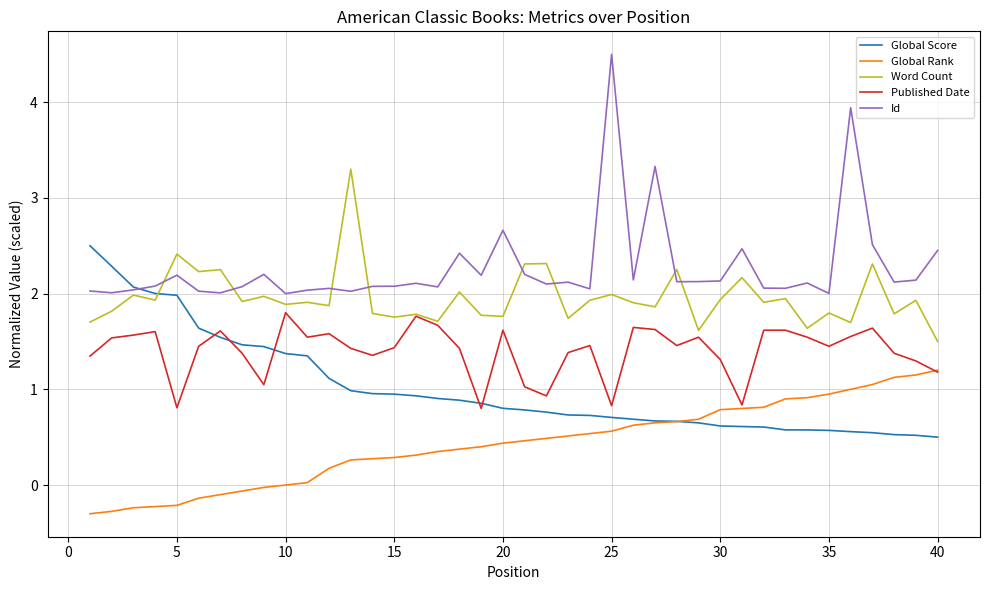

What is the average value of the Published Date series?

1.4